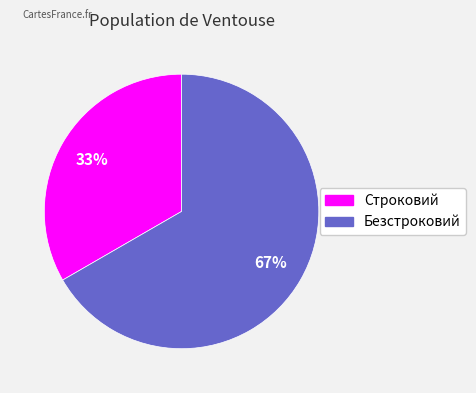

Which has a higher value, Безстроковий or Строковий?

Безстроковий